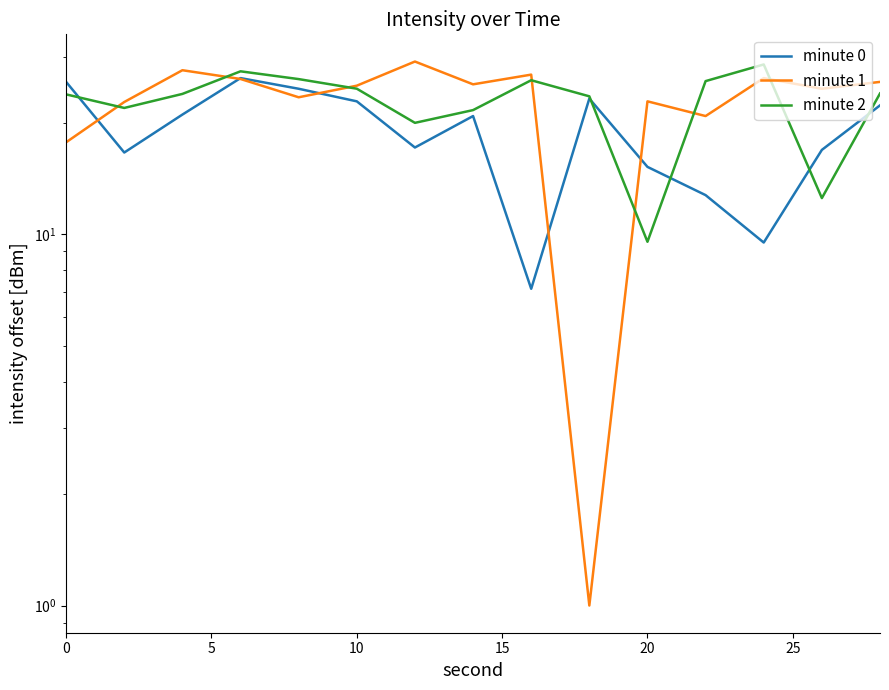

What is the difference between the maximum and minimum values in the minute 2 series?

19.2